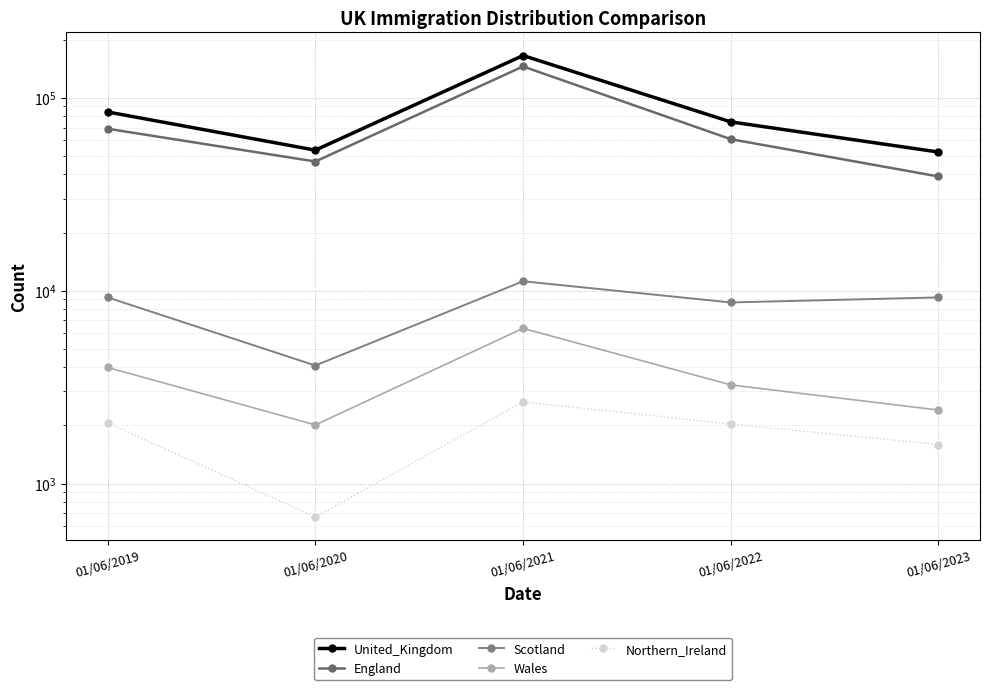

Between 01/06/2022 and 01/06/2021, which is larger?

01/06/2021